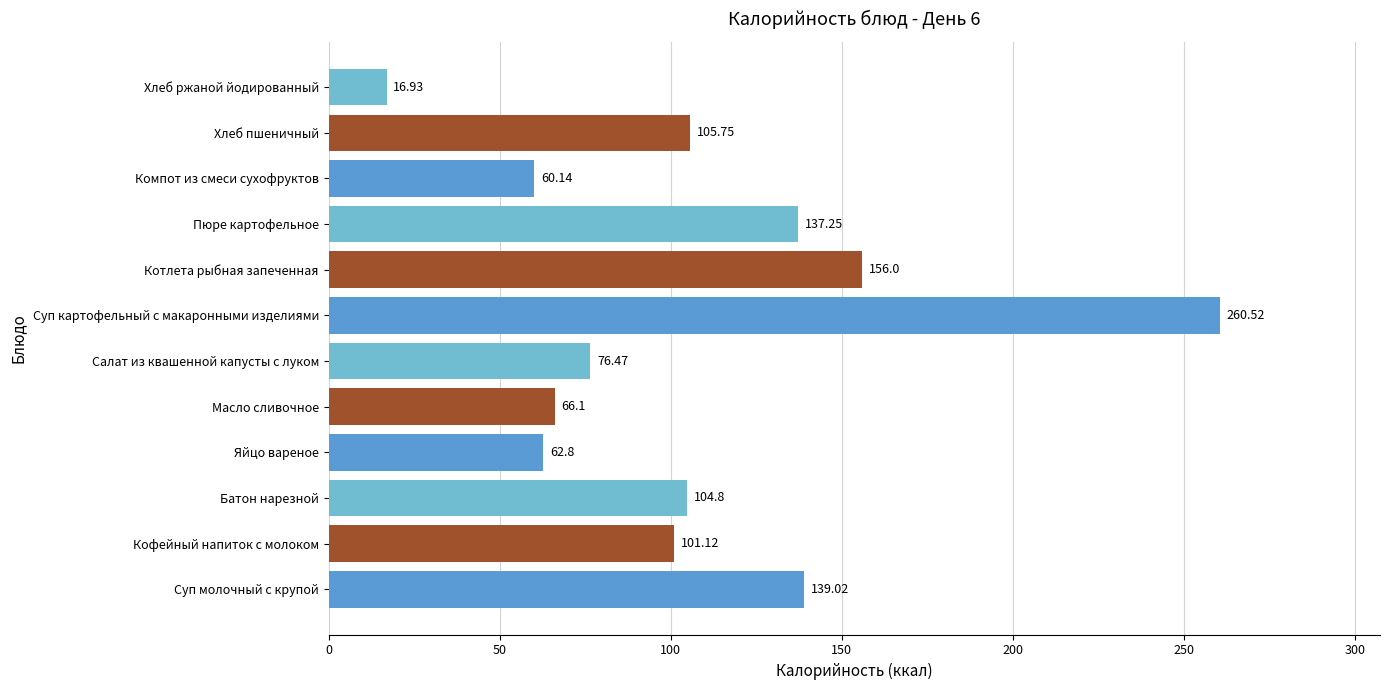

How many bars are there in total?

12